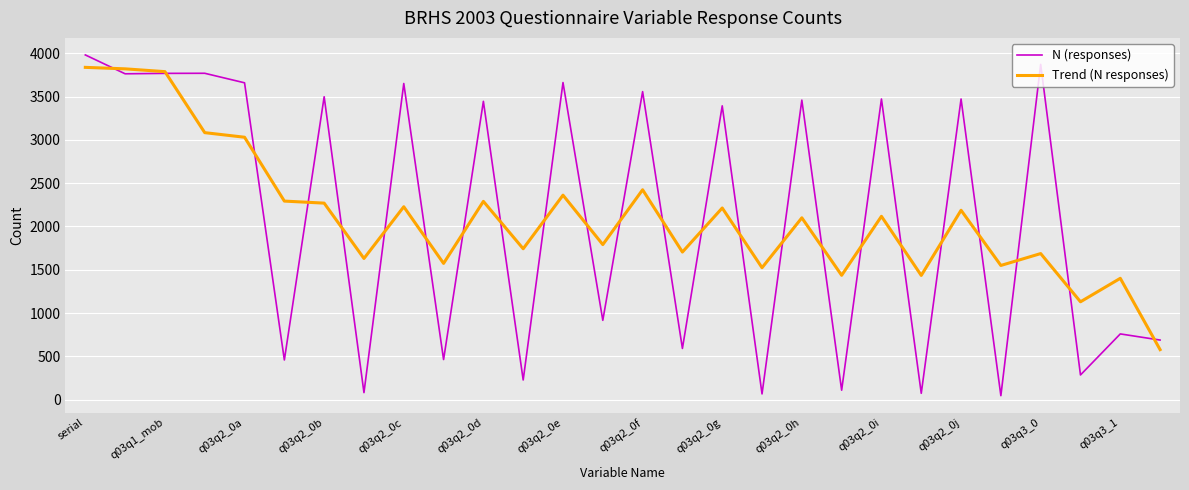

Which series has the largest range (max minus min)?

N (responses)